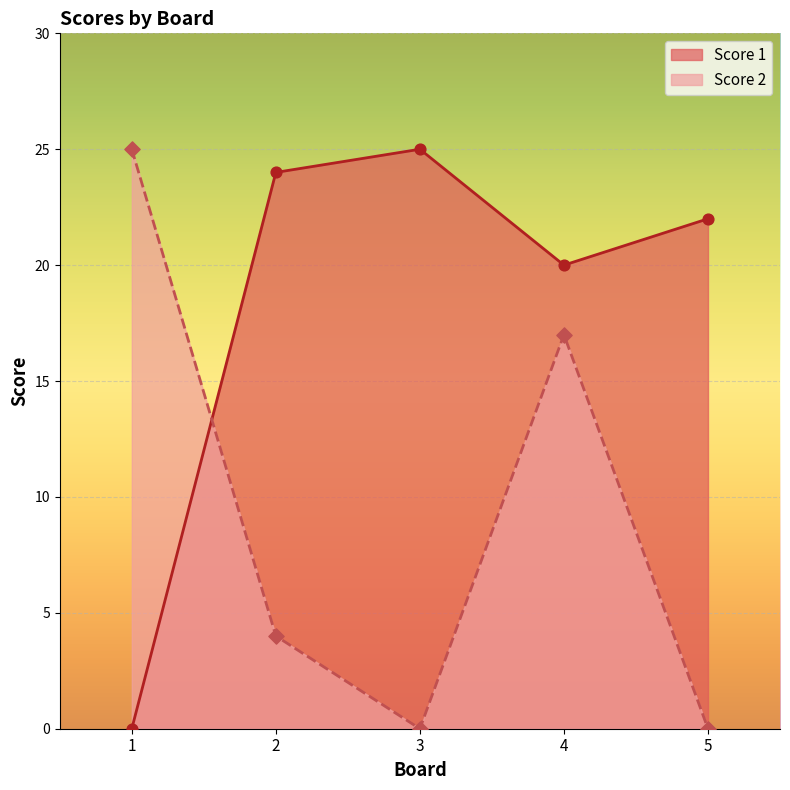

At which category is the sum across all series the highest?

4